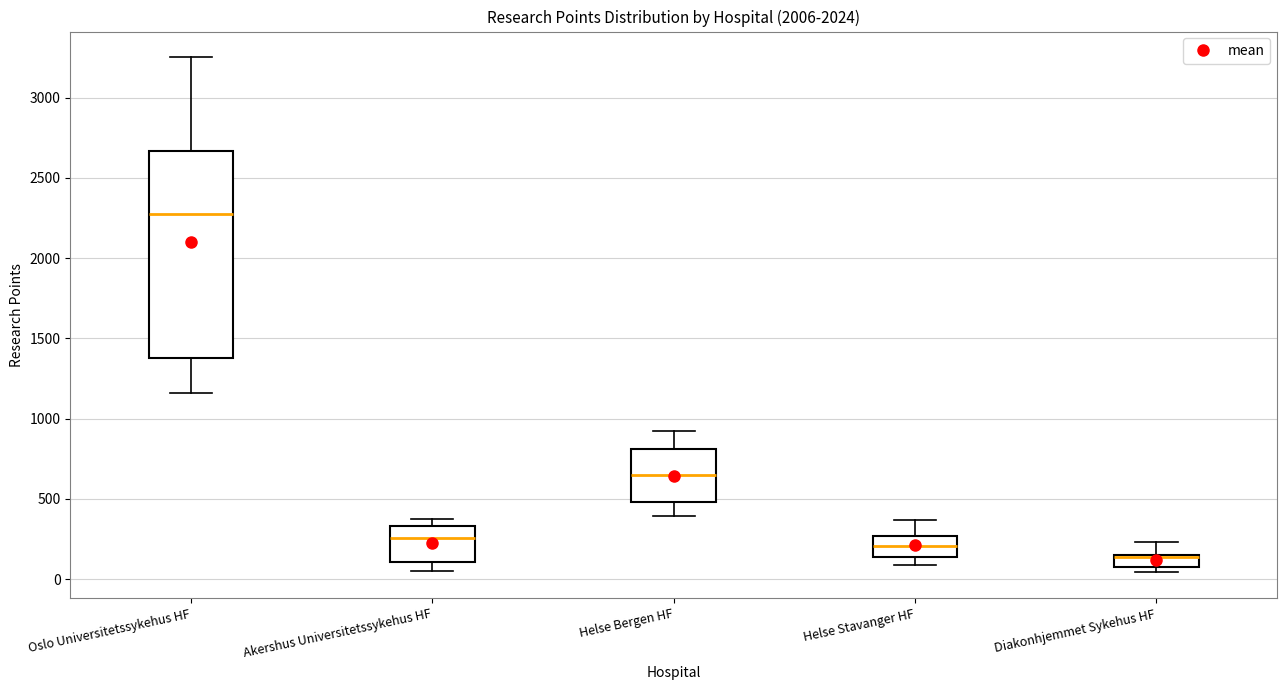

Which box's median line is the lowest?

Diakonhjemmet Sykehus HF